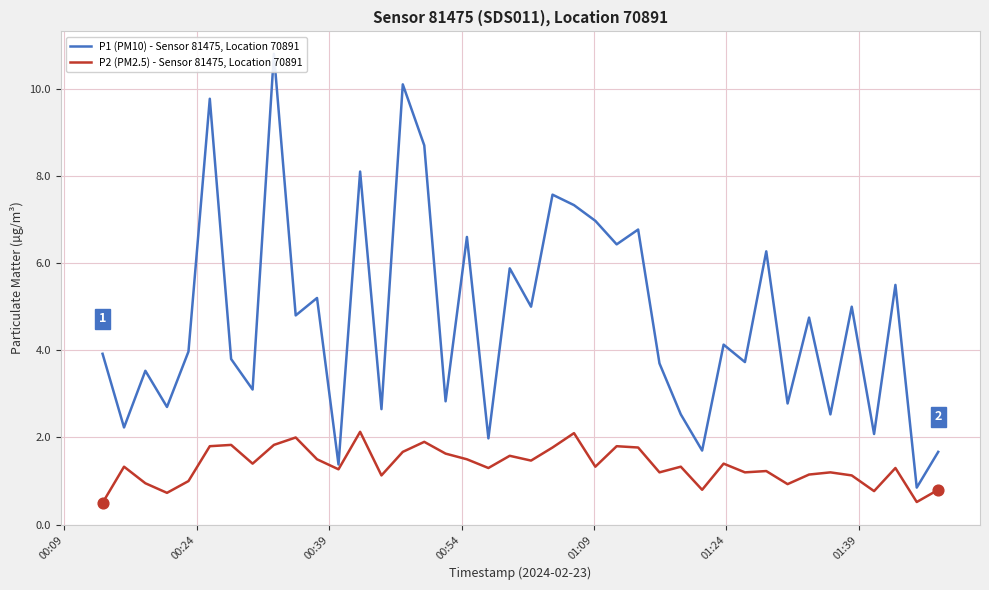

What are all the series names shown in the legend?

P1 (PM10) - Sensor 81475, Location 70891, P2 (PM2.5) - Sensor 81475, Location 70891